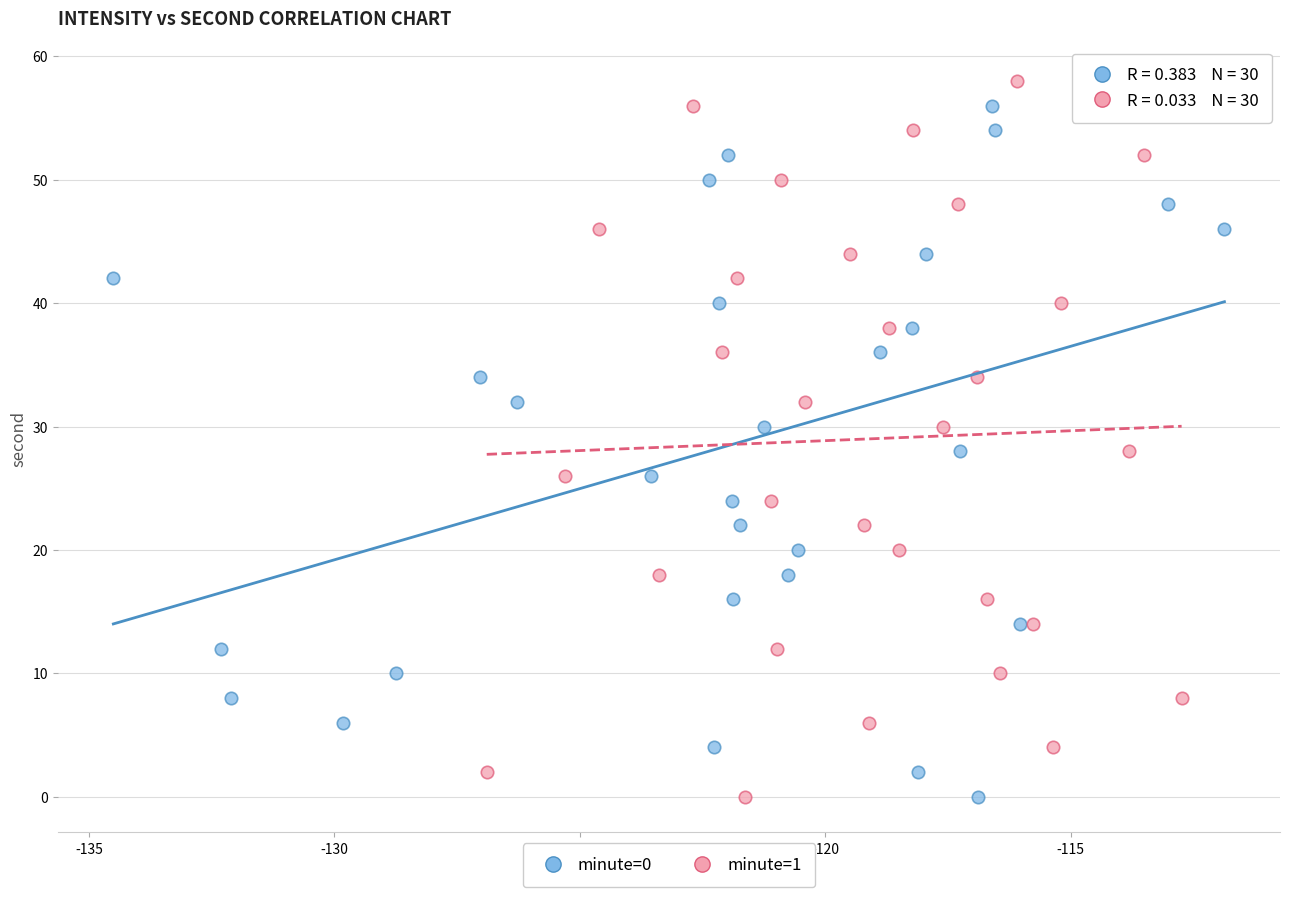

What are all the series names shown in the legend?

minute=0, minute=1